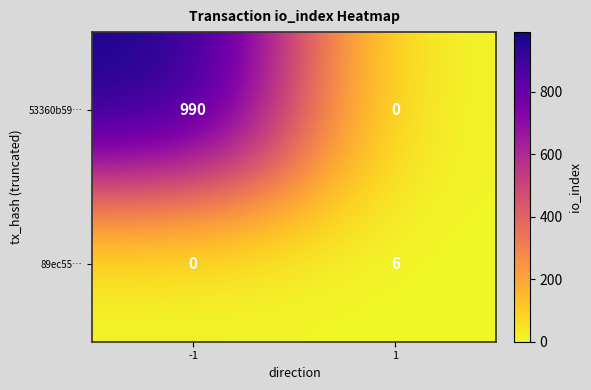

Reading left to right, extract all data points from this chart.

53360b59…: 990	0
89ec55…: 0	6